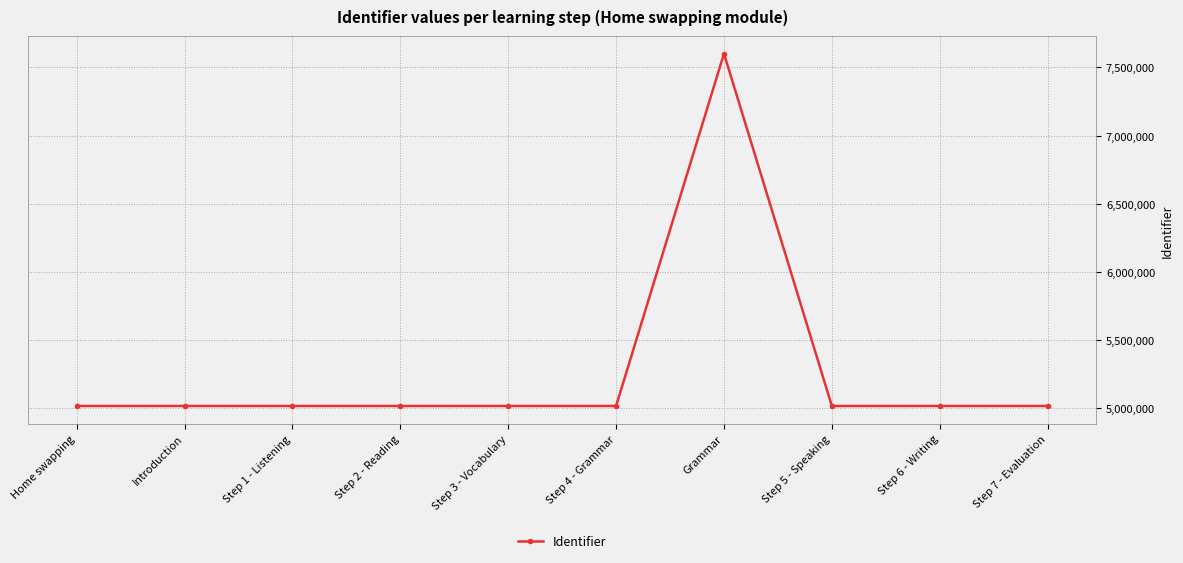

Which label corresponds to the largest value in the chart?

Grammar